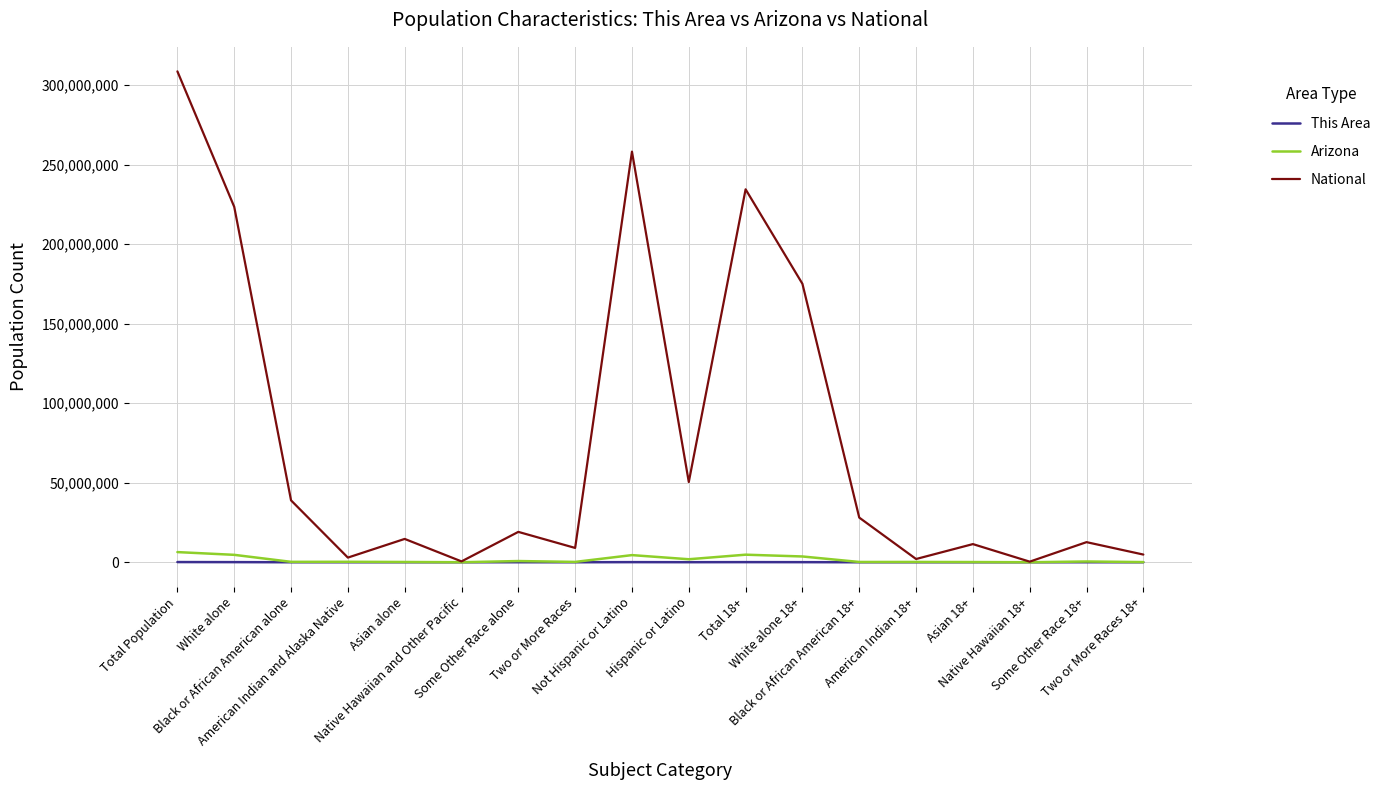

What is the spread (max minus min) of values at Two or More Races?

9004087